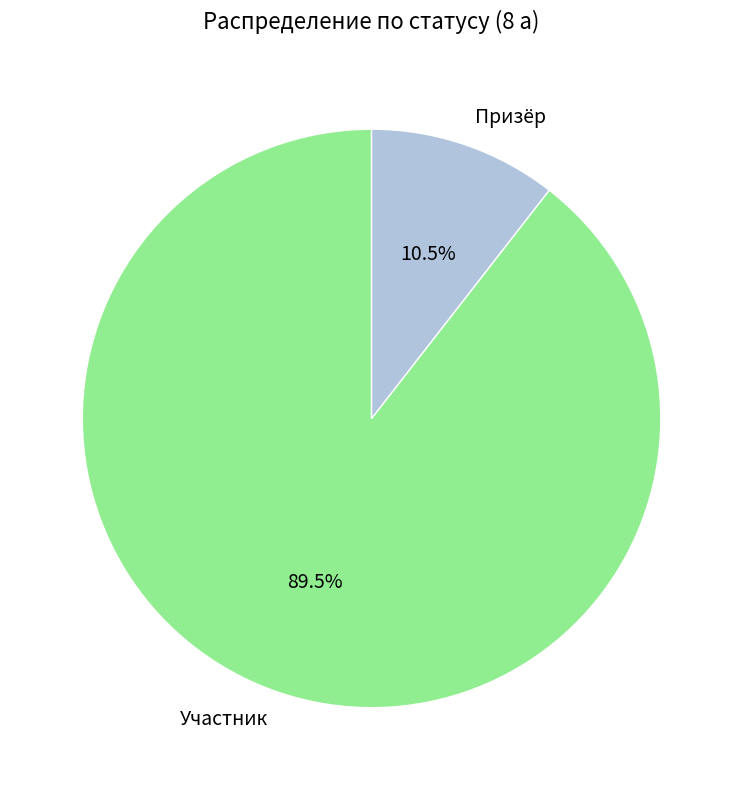

Does any single category account for the majority?

Yes